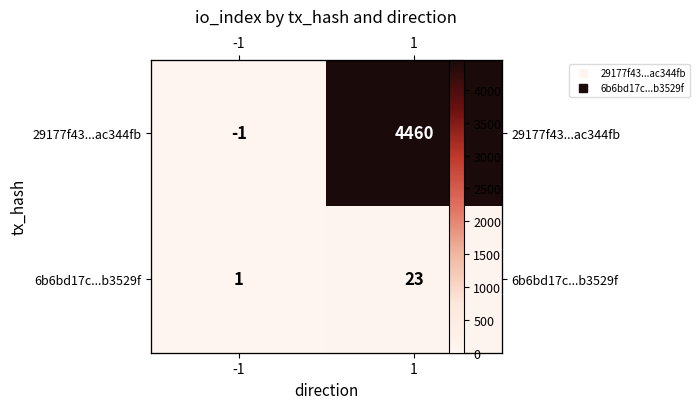

True or false: 29177f43...ac344fb has a value of 4460 at 1.

True